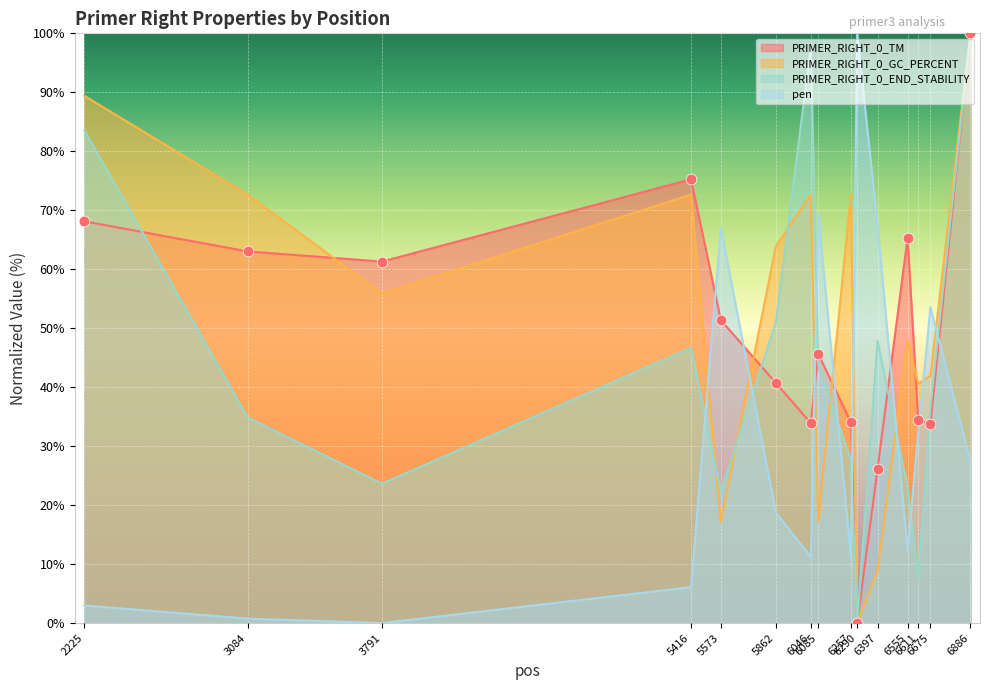

Which series reaches the maximum Y coordinate?

PRIMER_RIGHT_0_TM